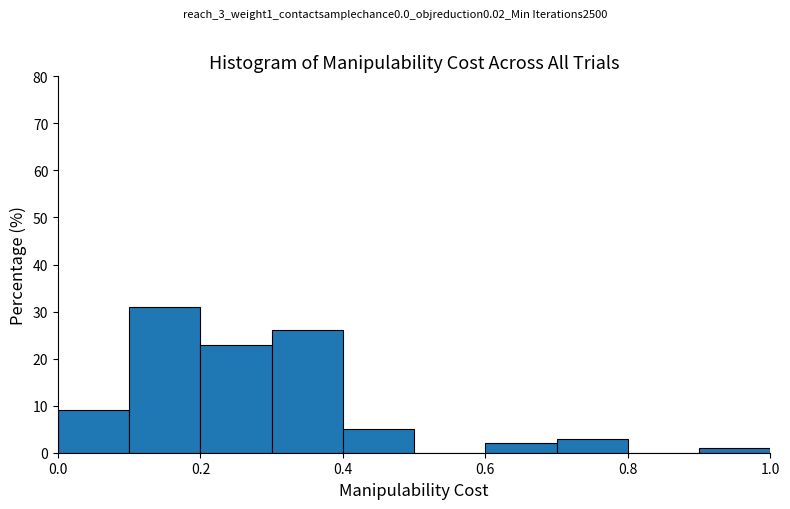

What is the height of the bar covering 0.9 to 1.0 on the x-axis? The values are not printed on the chart, so give them approximately, as read against the axis.

1